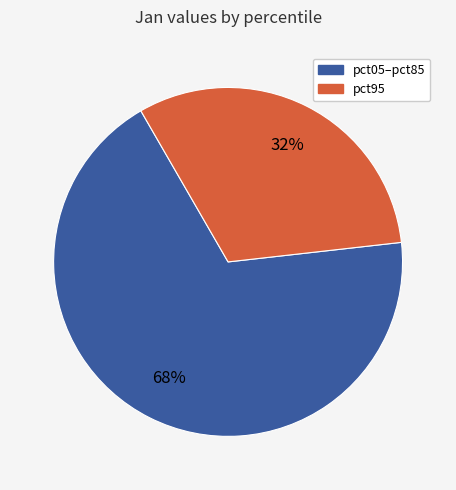

Is there a majority slice in this chart?

Yes